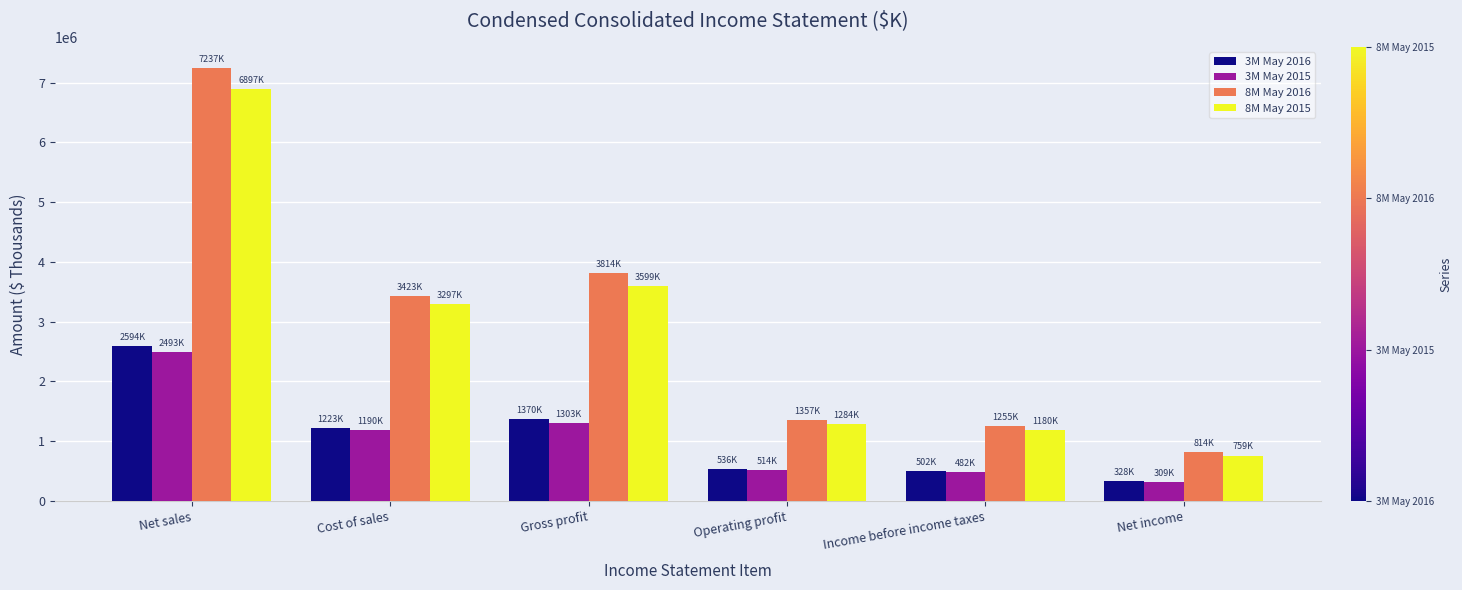

What is the label of the 2nd bar from the left?

Cost of sales